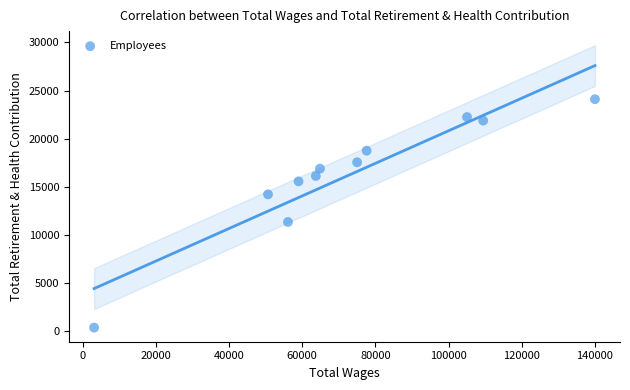

What is the range of X values (max minus min)?

136932